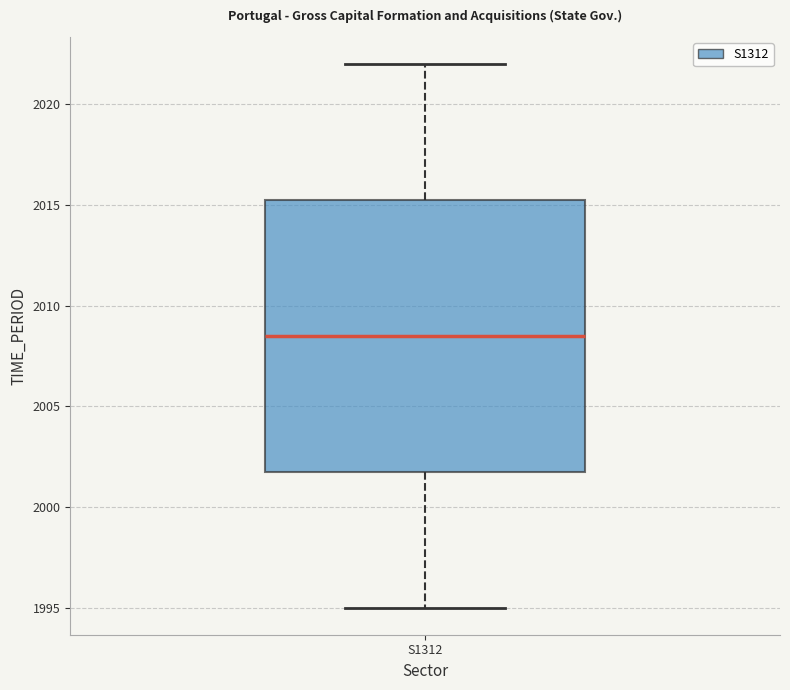

Read this box plot against the y-axis: the position of the median line, the range covered by the box, and the ends of both whiskers. The values are not printed on the chart, so give them approximately, as read against the axis.

median 2008.5, box 2002.0 to 2015.5, whiskers 1995.0 to 2022.0